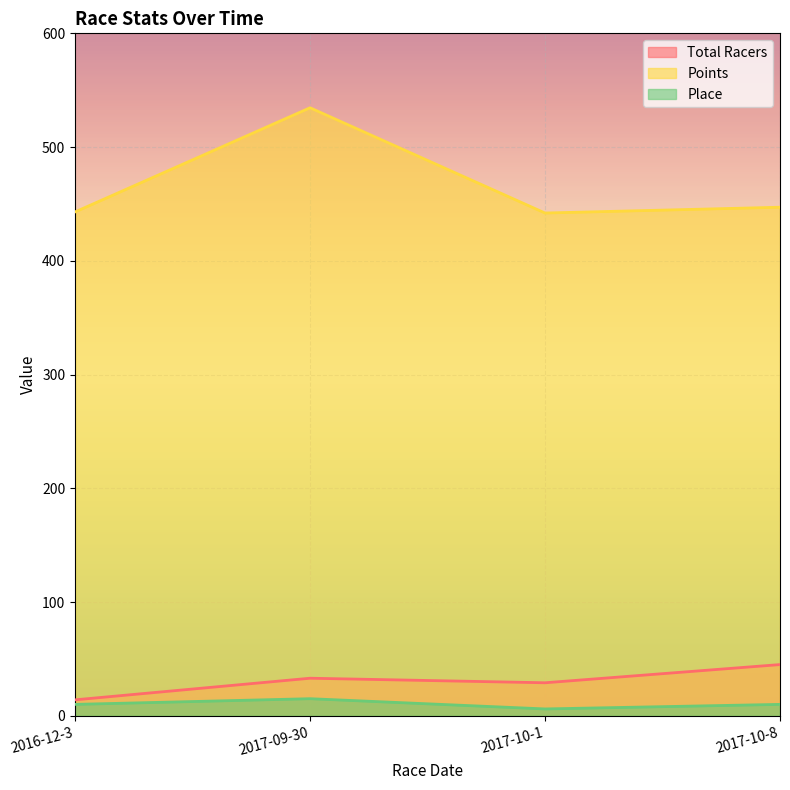

What is the total value across all series at 2016-12-3?

467.0